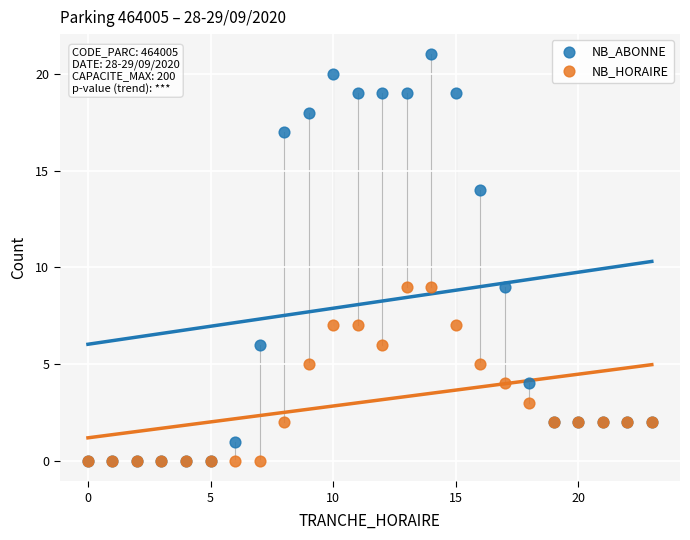

What are all the series names shown in the legend?

NB_ABONNE, NB_HORAIRE